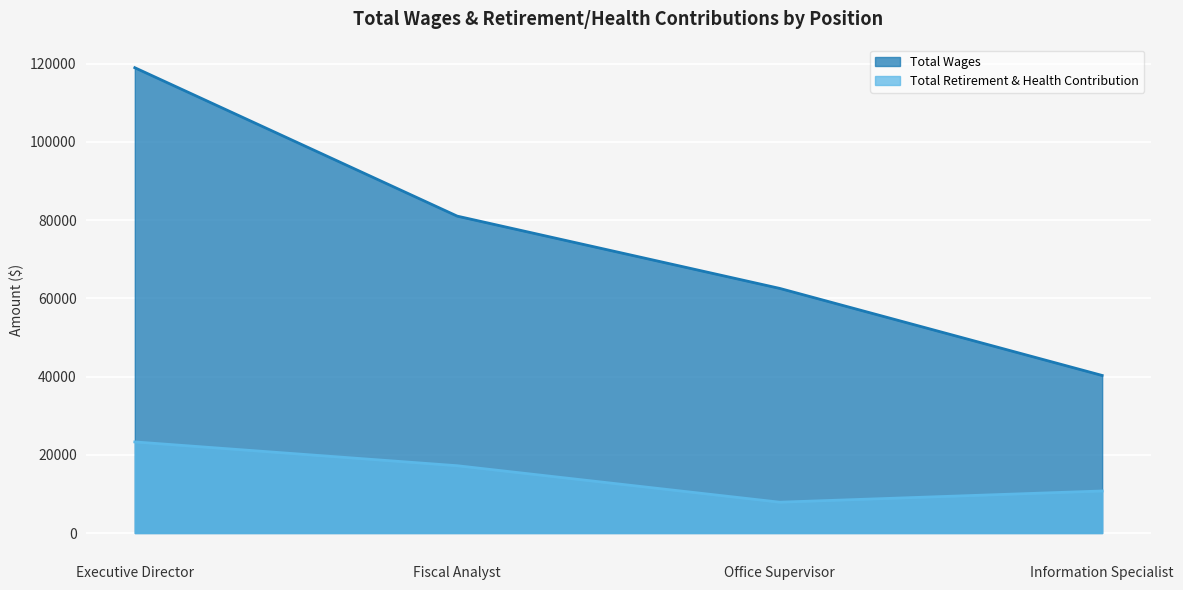

What is the difference between the Total Wages values at Fiscal Analyst and Executive Director?

37937